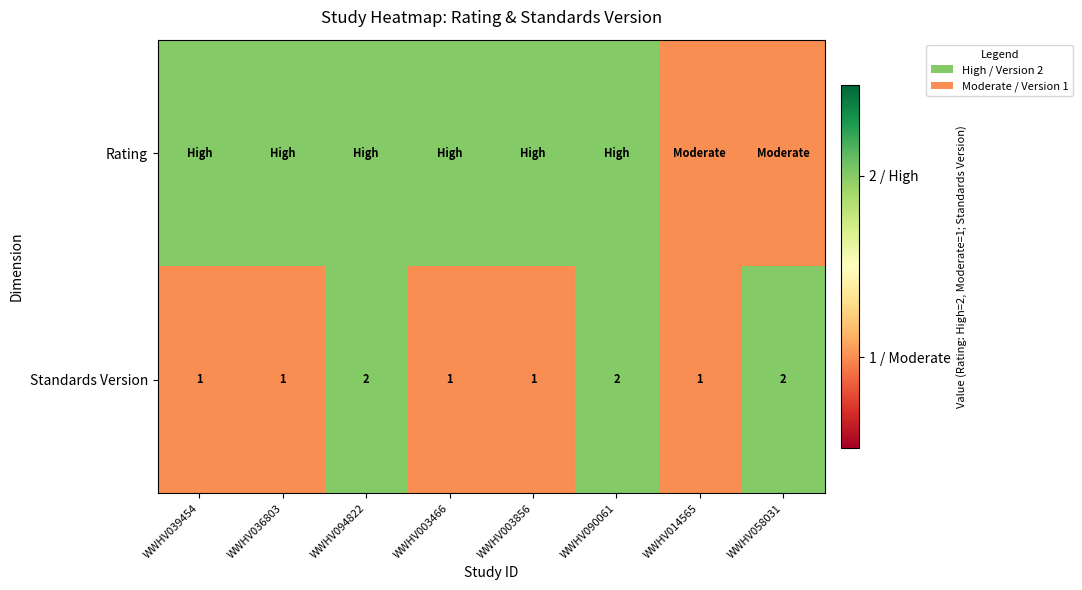

Count the Standards Version values in the range 1 to 2.

8